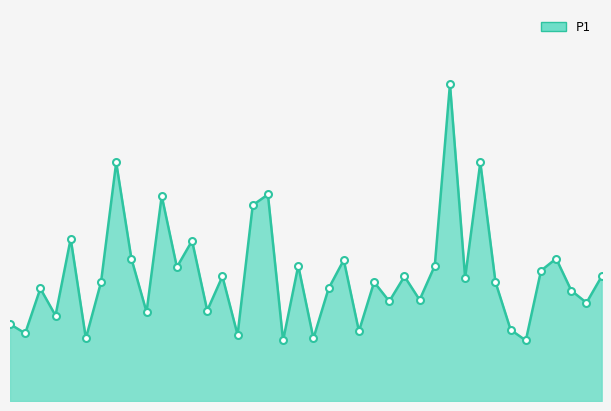

Which label corresponds to the largest value in the chart?

01:15